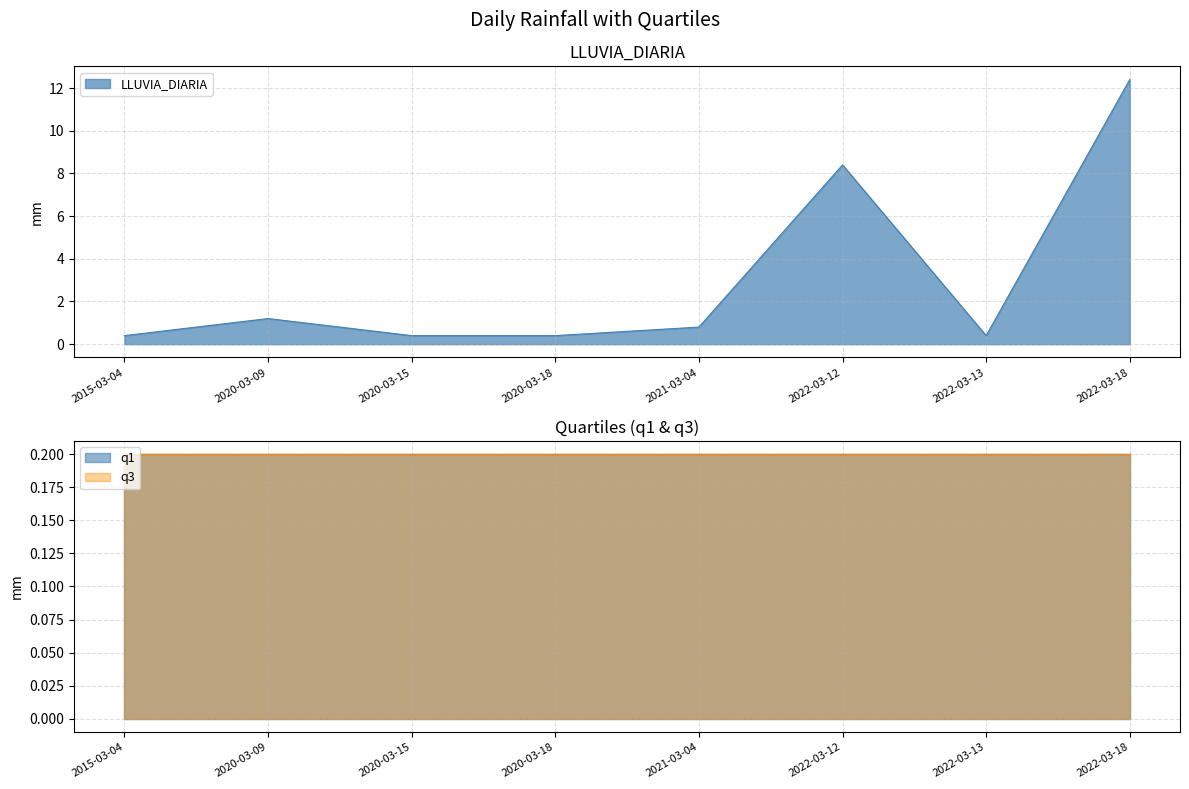

What are all the series names shown in the legend?

LLUVIA_DIARIA, q1, q3